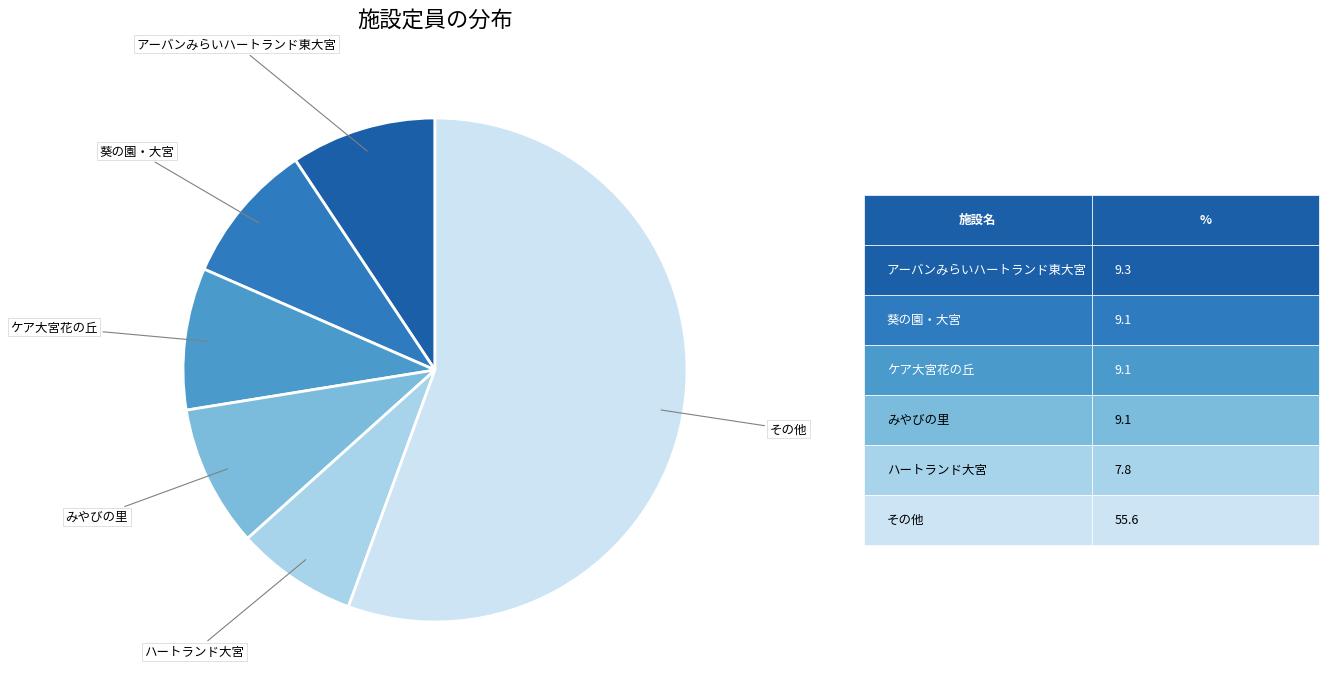

Which category accounts for the majority?

その他